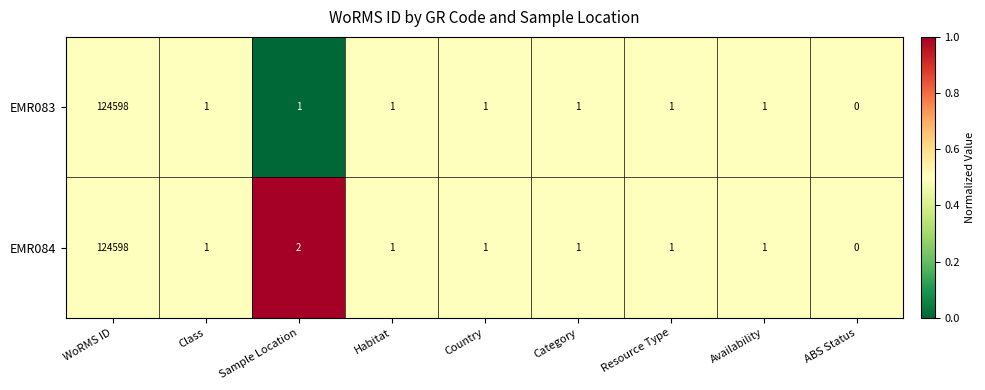

At which category is the sum across all series the highest?

WoRMS ID